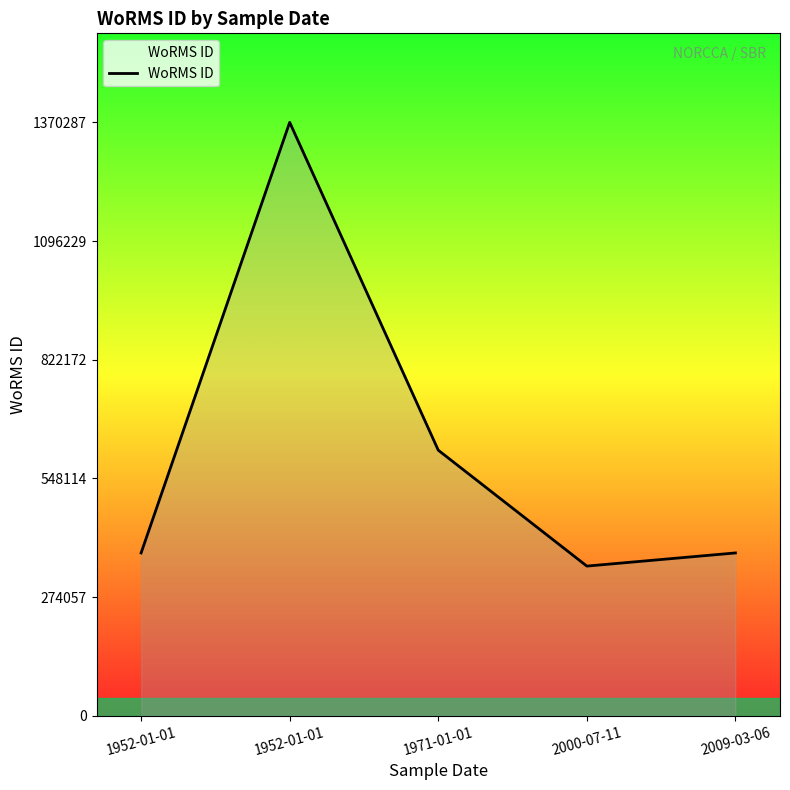

Does the chart have visible grid lines?

No